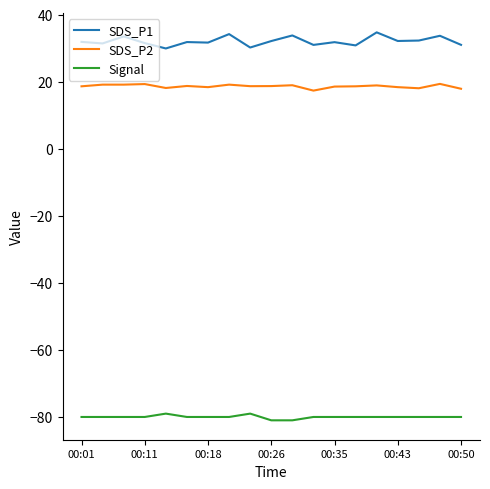

True or false: SDS_P1 and SDS_P2 cross at least once.

False